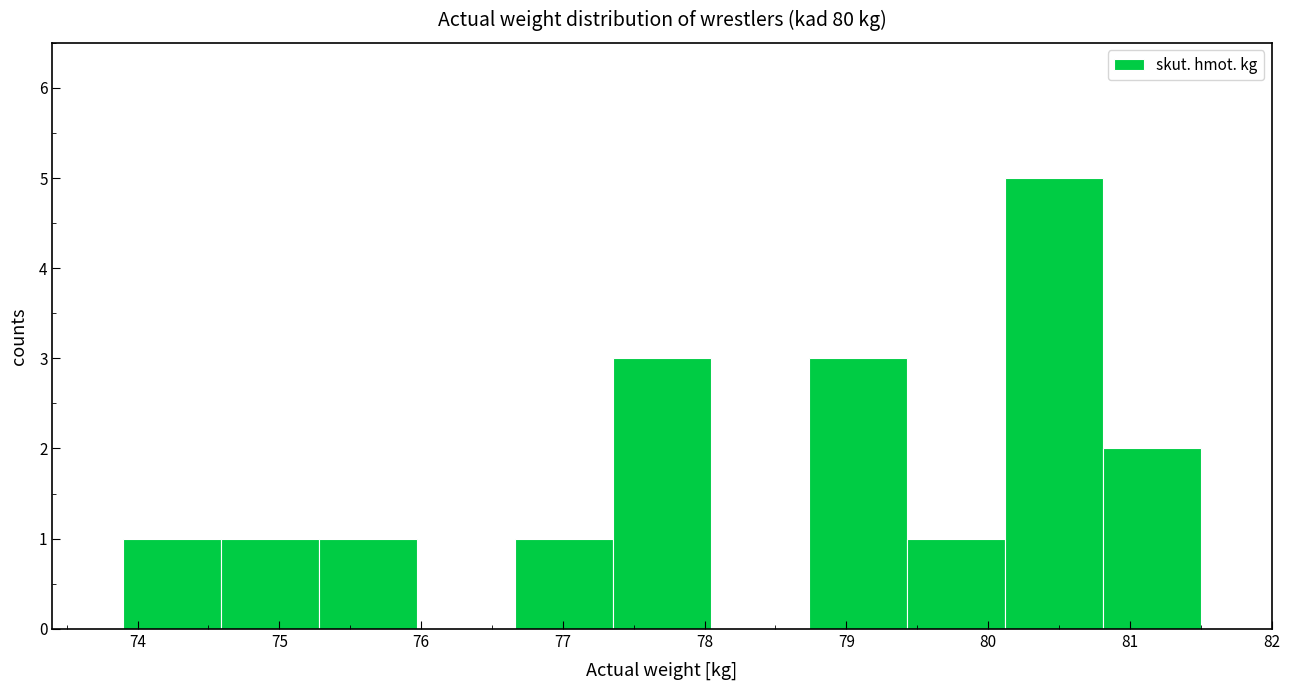

What is the height of the bar covering 73.9 to 74.6 on the x-axis? Neither the bar edges nor the heights are printed on the chart, so give them approximately, as read against the axes.

1